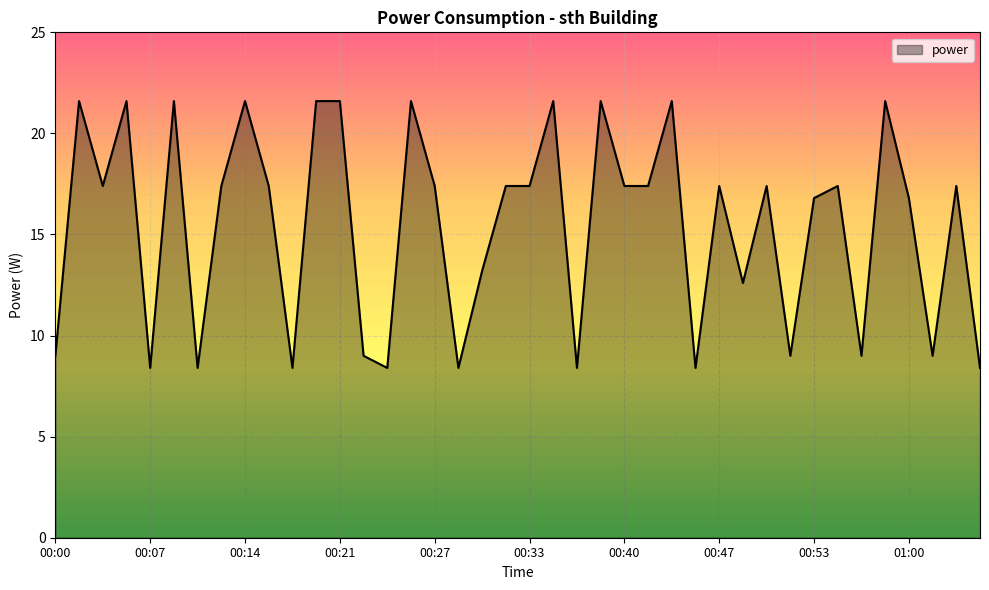

What is the smallest value displayed?

8.4